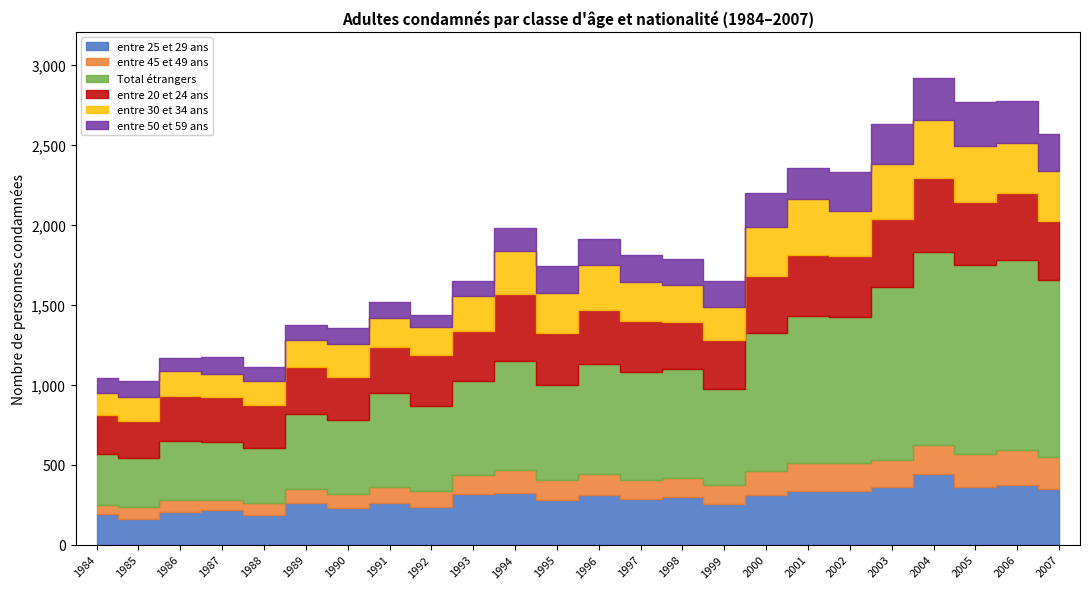

Is the value of entre 45 et 49 ans at 1994 greater than the value of Total étrangers at 1988?

No